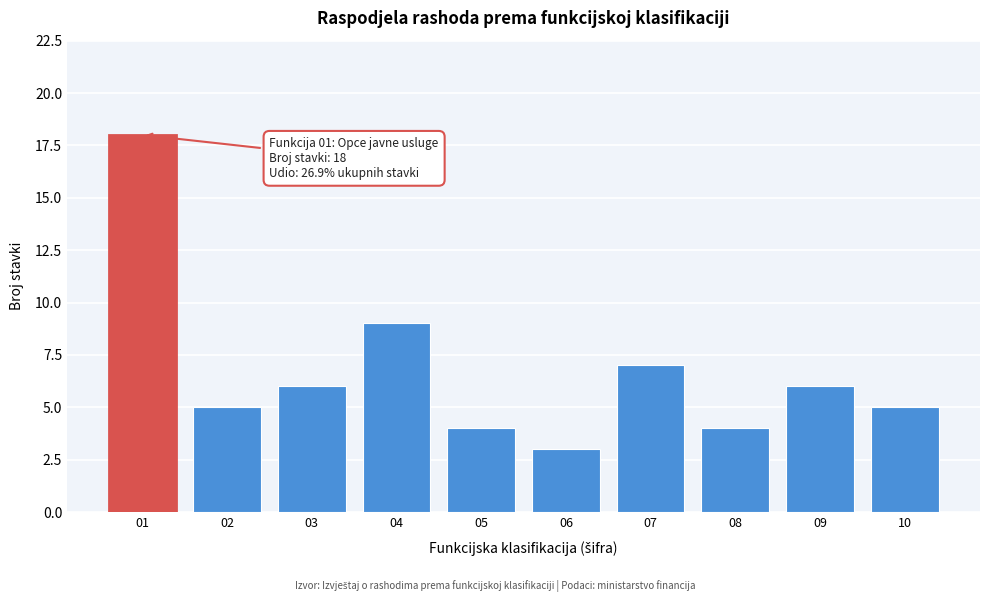

Reading right to left, list all the values displayed in this chart.

10=5	09=6	08=4	07=7	06=3	05=4	04=9	03=6	02=5	01=18